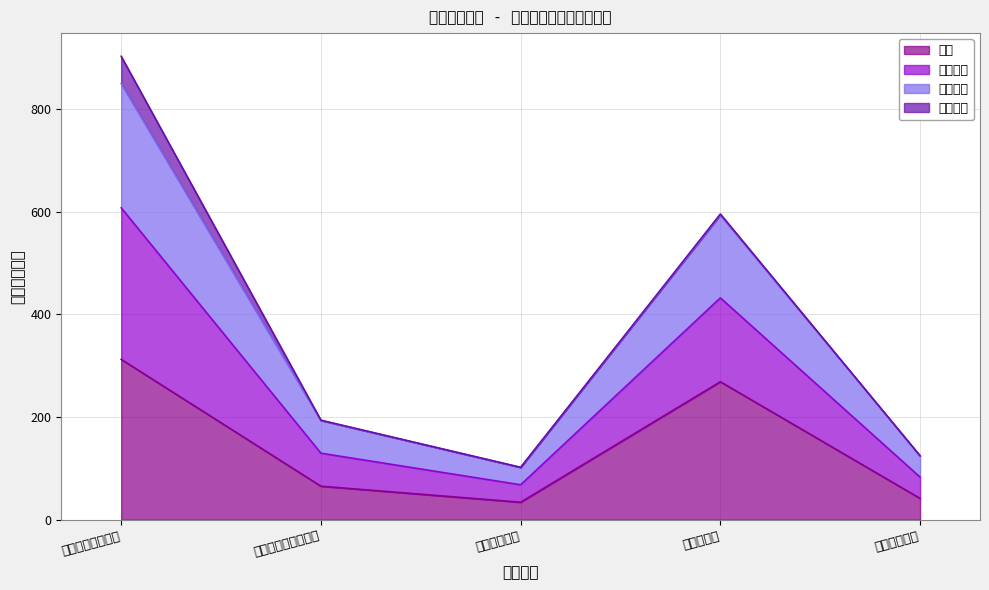

True or false: 合计 and 基本支出 intersect in this chart.

False